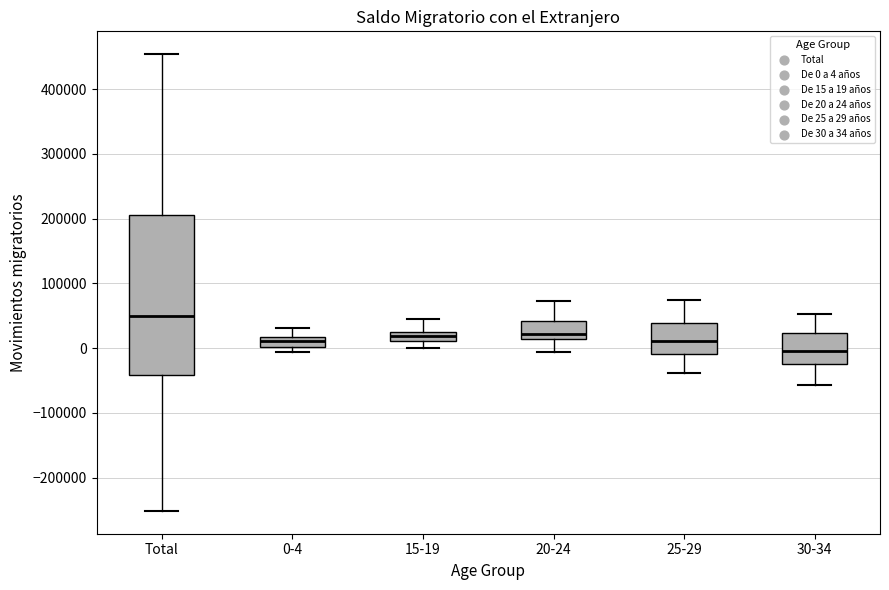

Where does the upper whisker of the box for 30-34 end on the y-axis? The values are not printed on the chart, so give them approximately, as read against the axis.

50000